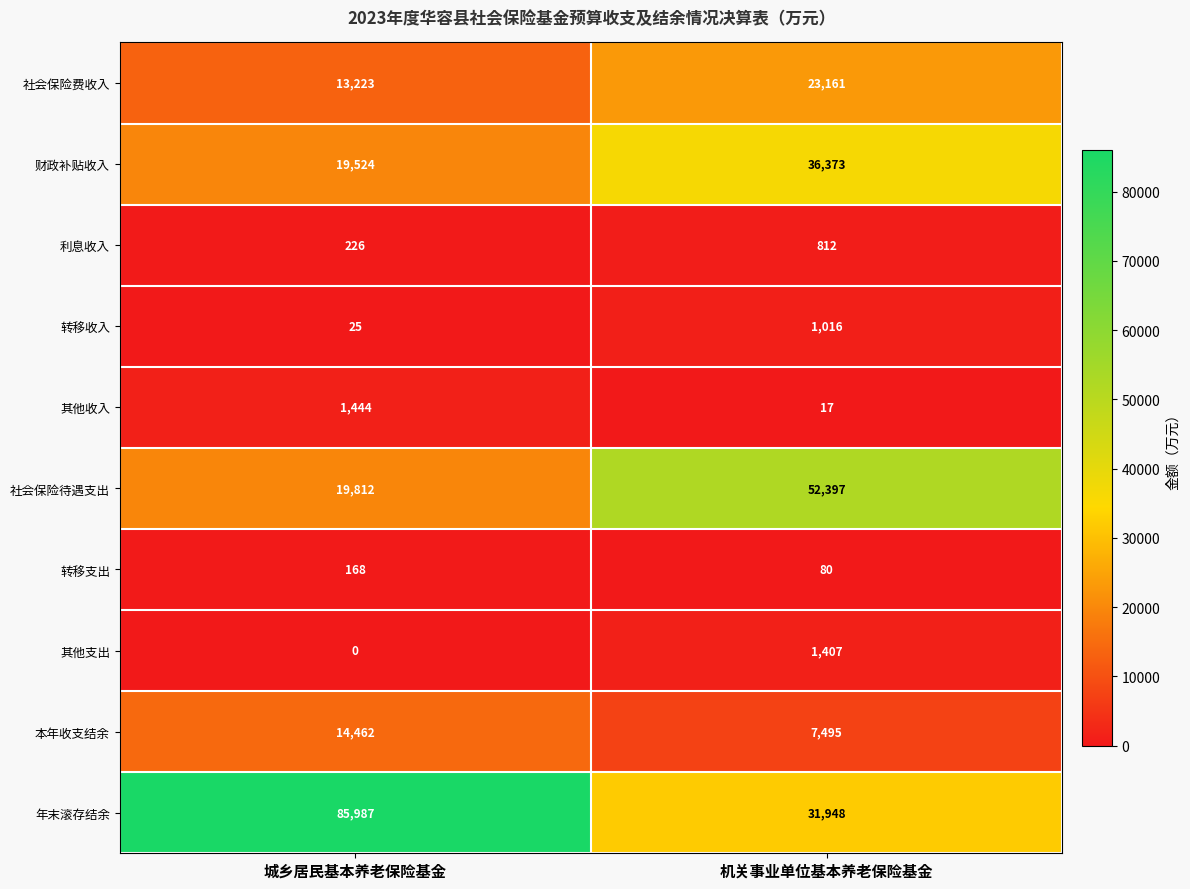

Which series has the largest total across all categories?

年末滚存结余